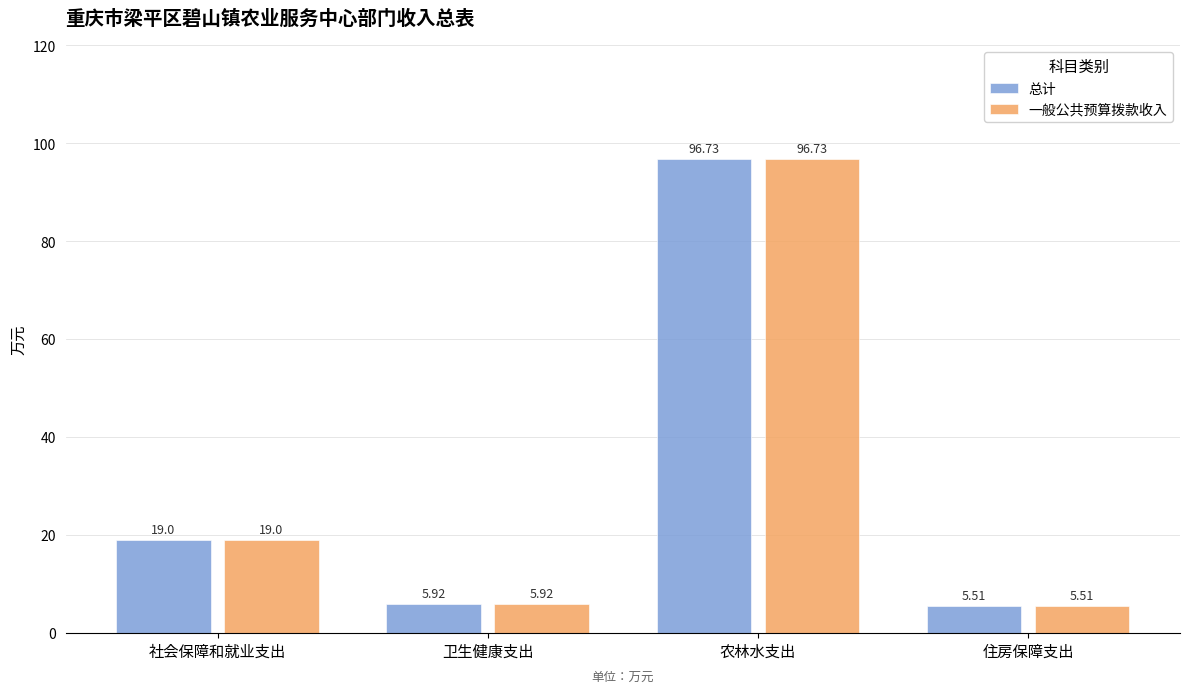

What is the sum of the 总计 values at 住房保障支出 and 社会保障和就业支出?

24.5